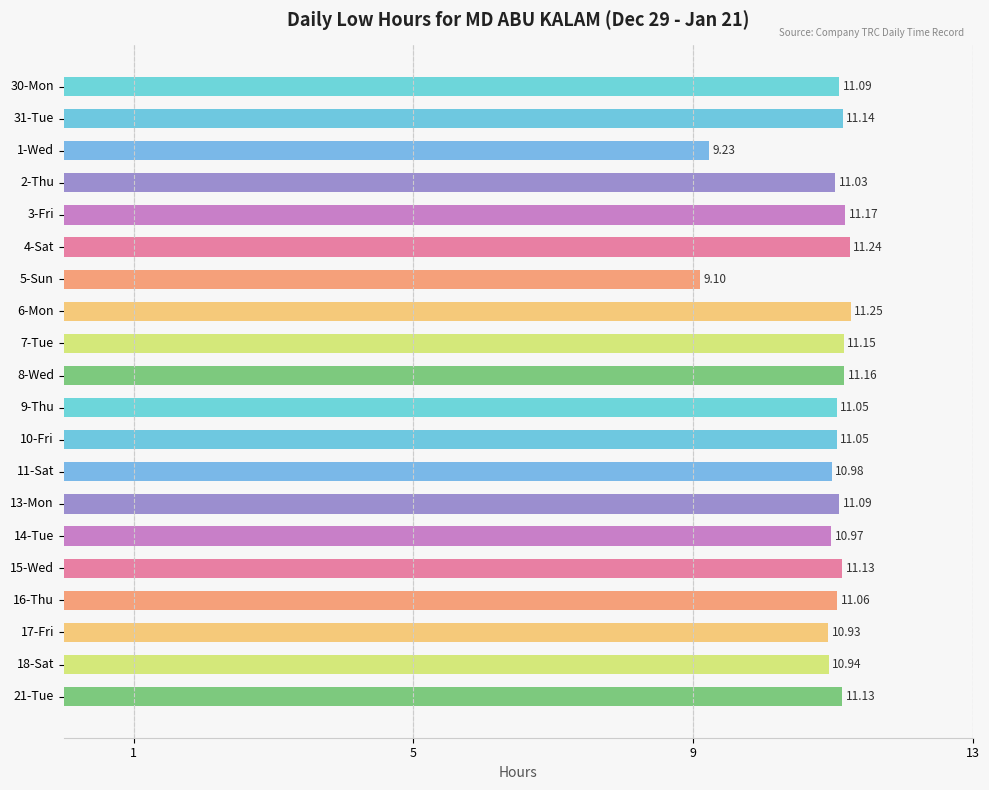

What is the sum of all values?

217.9